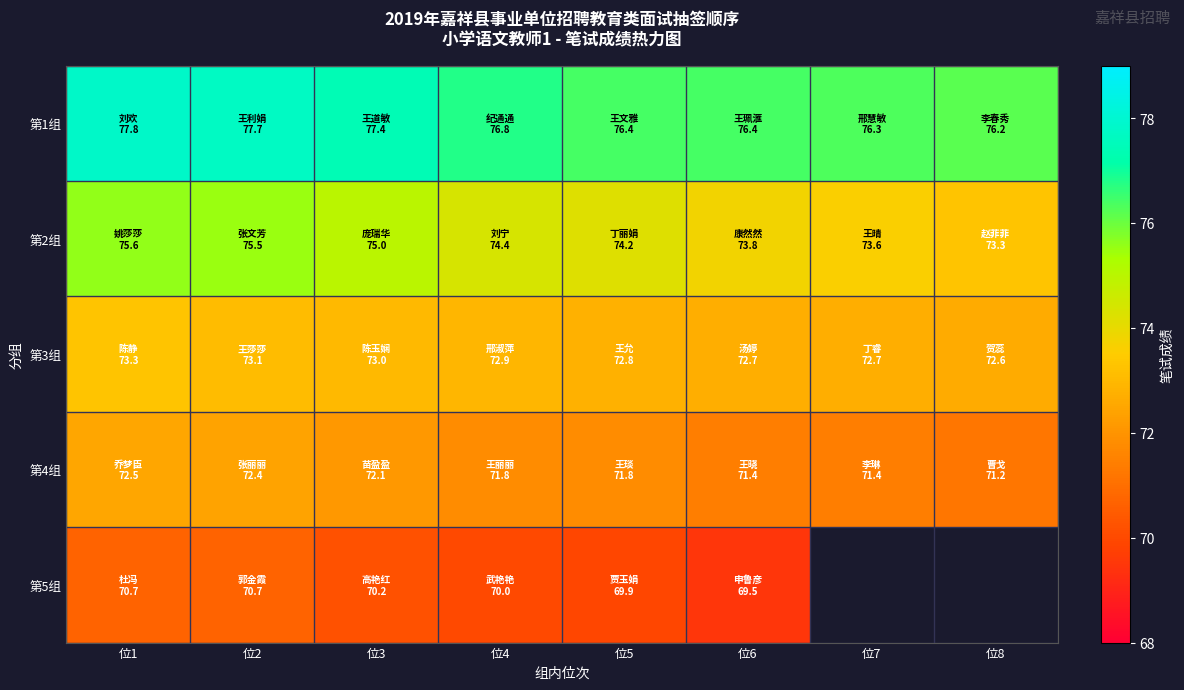

Rank the series by their maximum value, from lowest to highest.

第5组, 第4组, 第3组, 第2组, 第1组